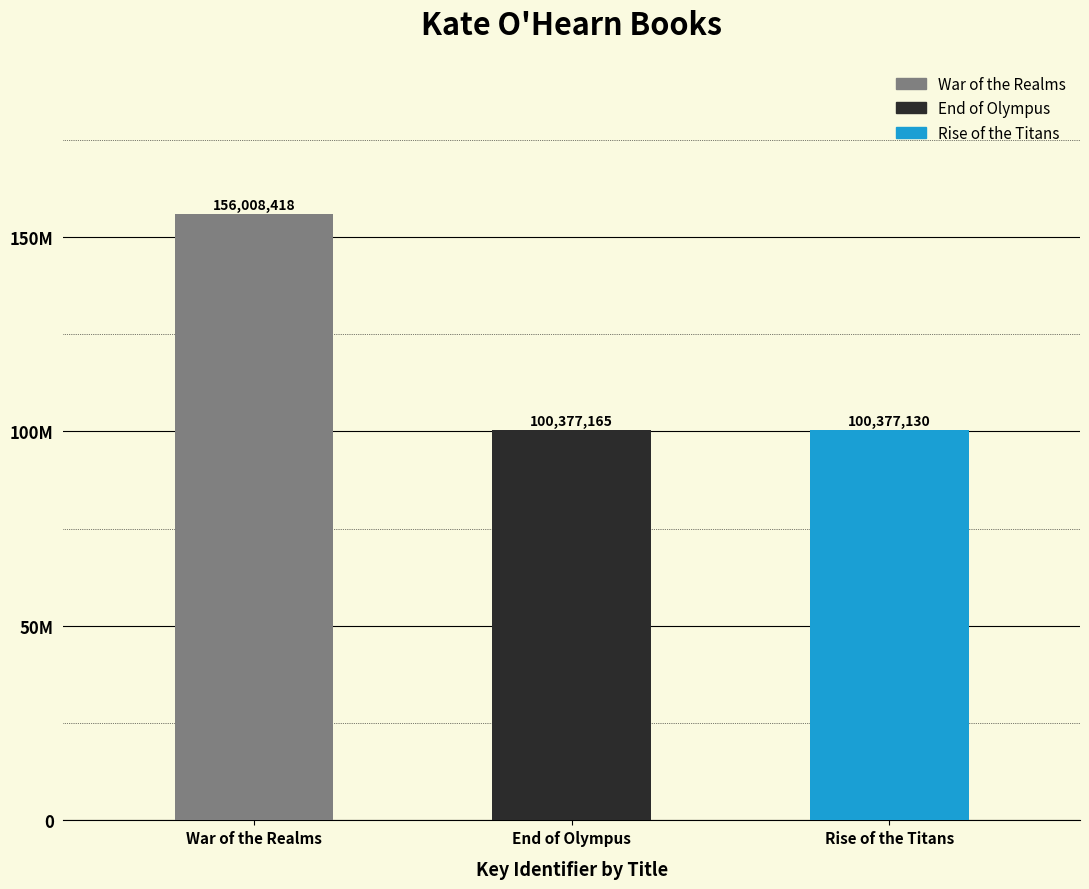

Are the bars horizontal?

No